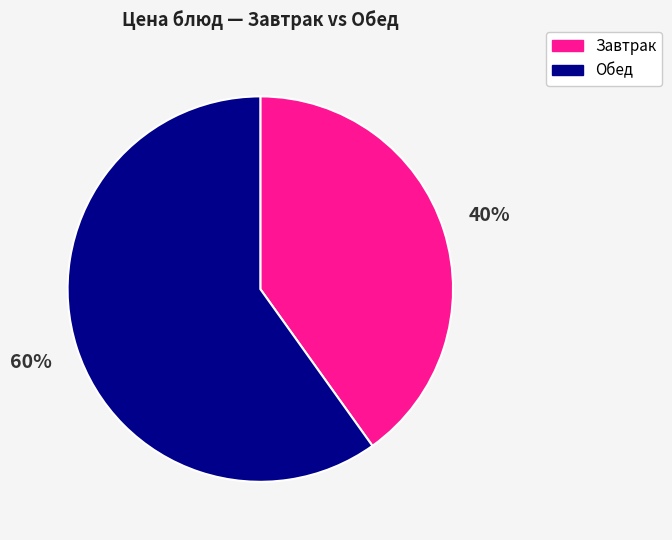

How many slices are in this pie chart?

2